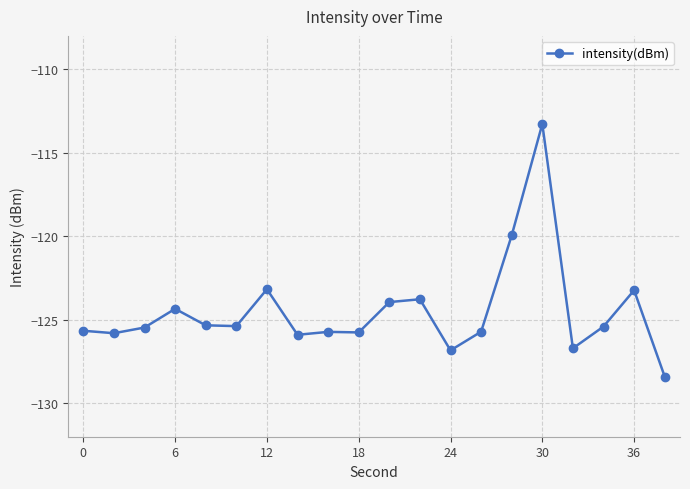

What is the sum of all values?

-2489.7